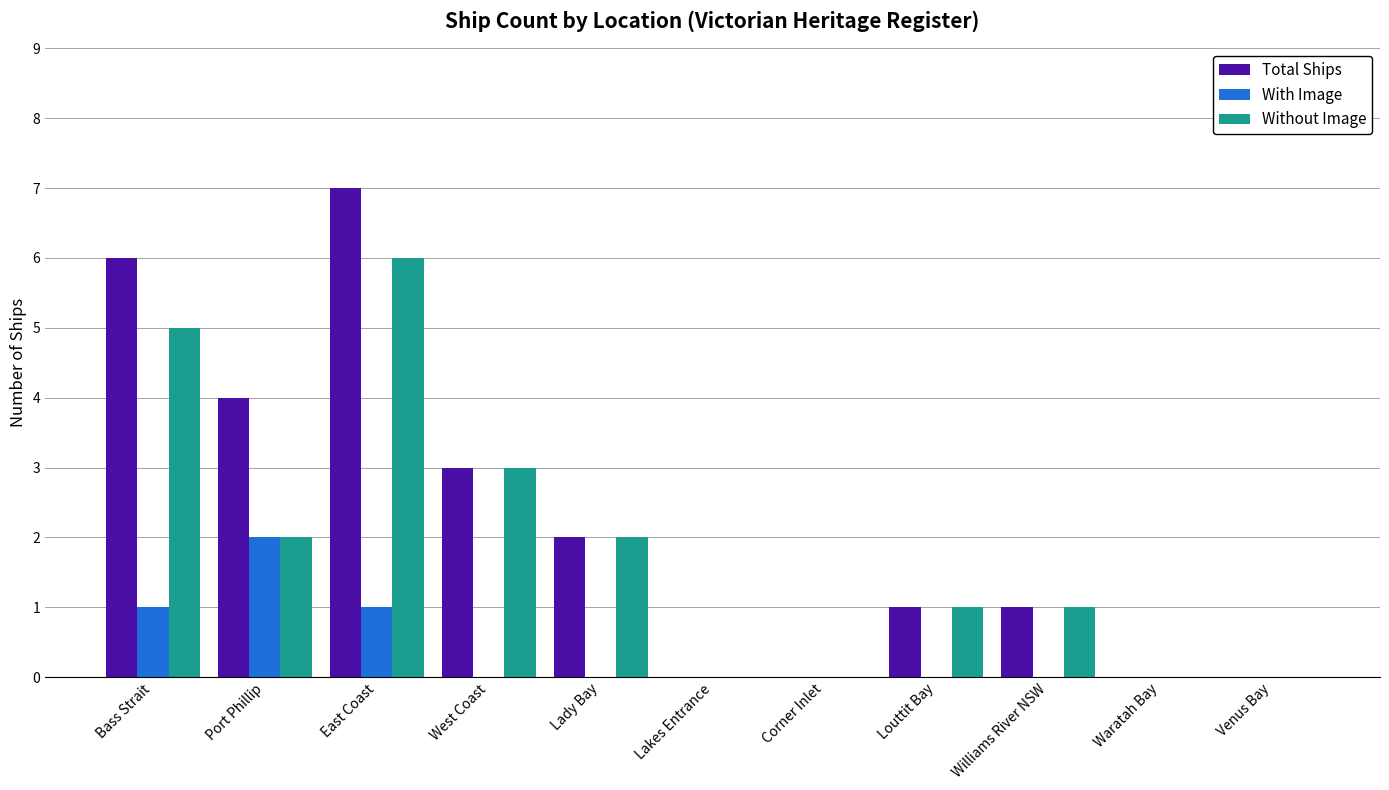

What is the average value of the Without Image series?

2